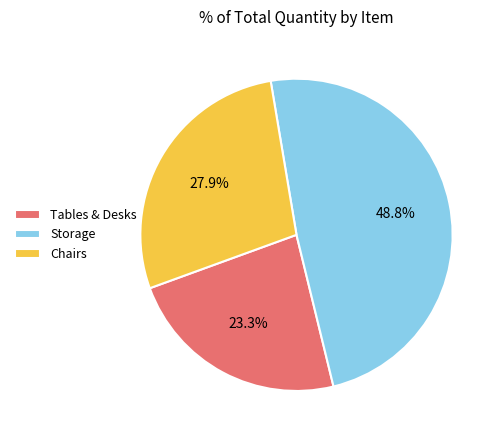

Rank the categories by value from lowest to highest.

Tables & Desks, Chairs, Storage